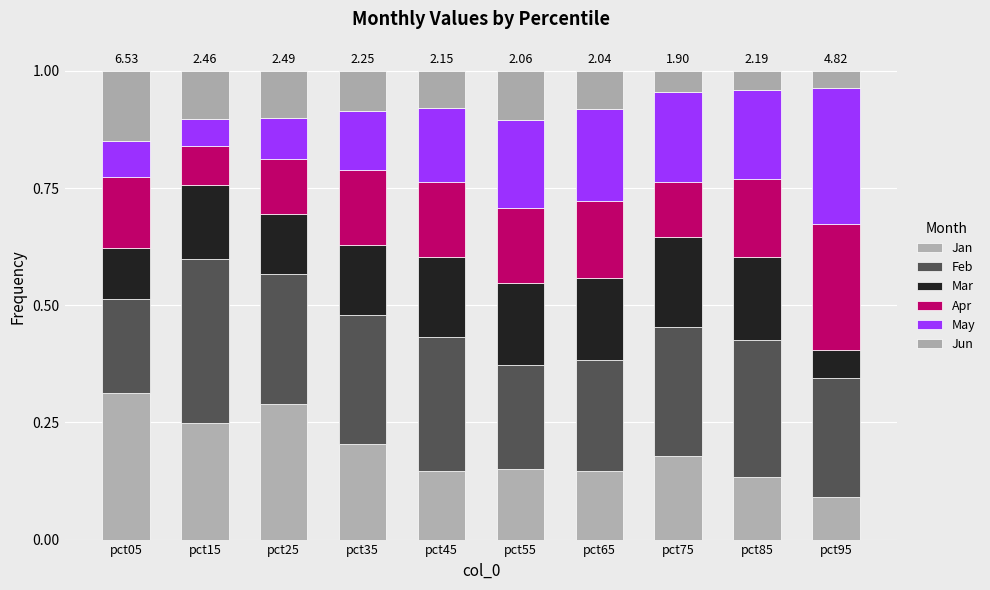

Count the number of categories in the chart.

10